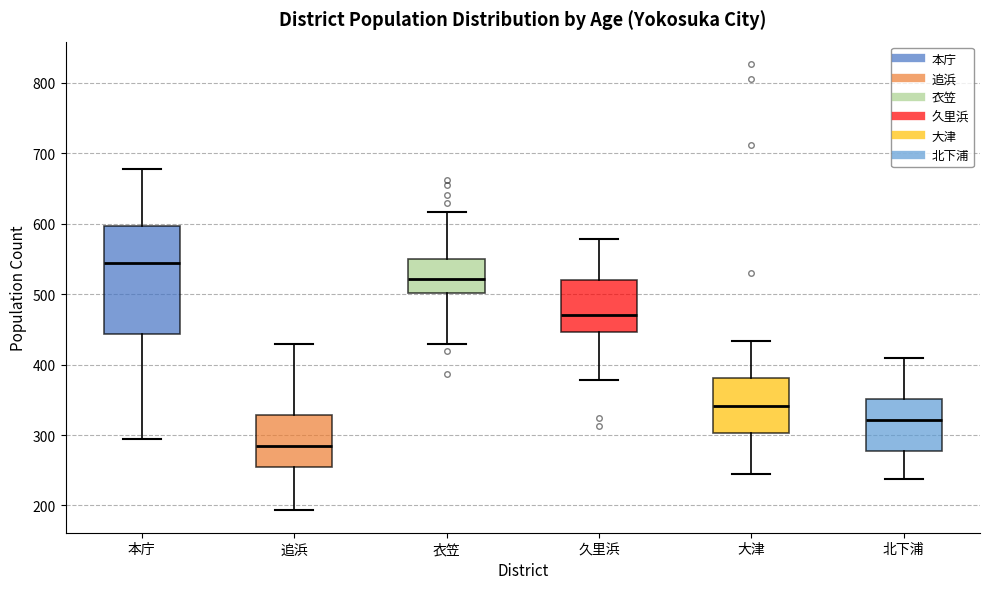

Which box's median line is the lowest?

追浜